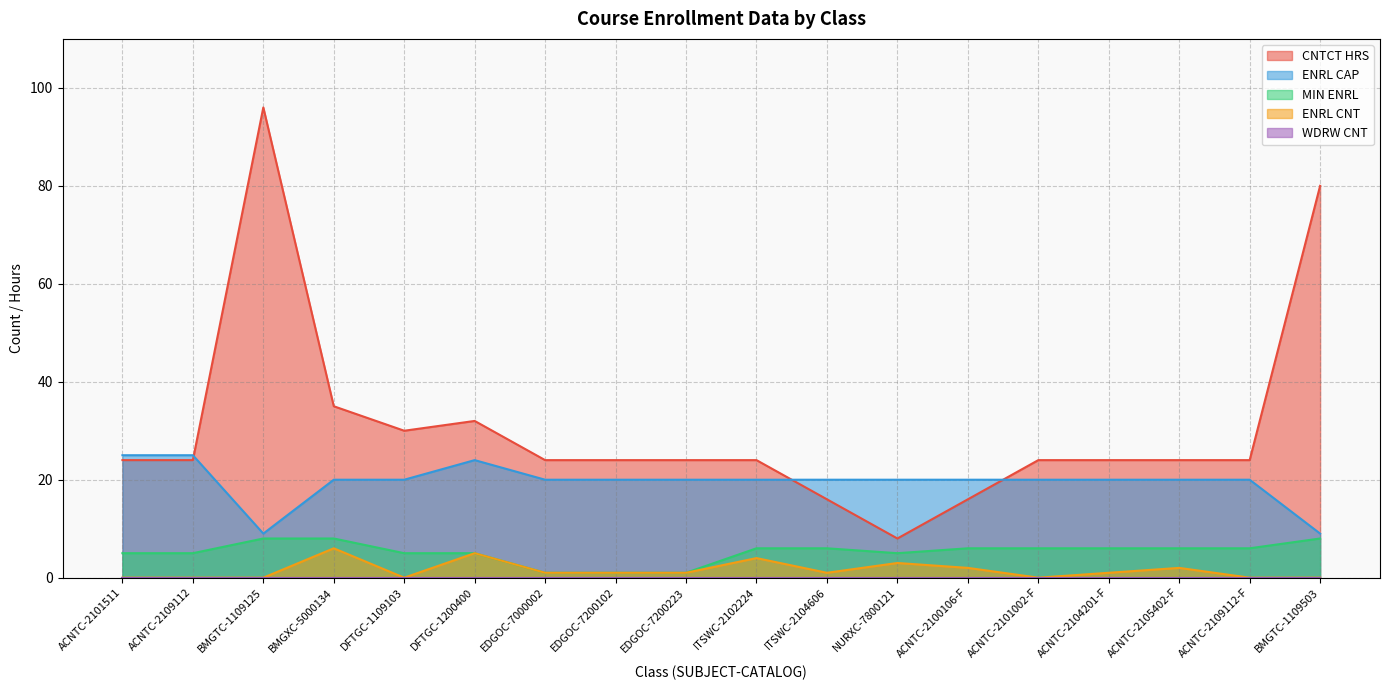

List the labels in order of CNTCT HRS value, largest first.

BMGTC-1109125, BMGTC-1109503, BMGXC-5000134, DFTGC-1200400, DFTGC-1109103, ACNTC-2101511, ACNTC-2109112, EDGOC-7000002, EDGOC-7200102, EDGOC-7200223, ITSWC-2102224, ACNTC-2101002-F, ACNTC-2104201-F, ACNTC-2105402-F, ACNTC-2109112-F, ITSWC-2104606, ACNTC-2100106-F, NURXC-7800121